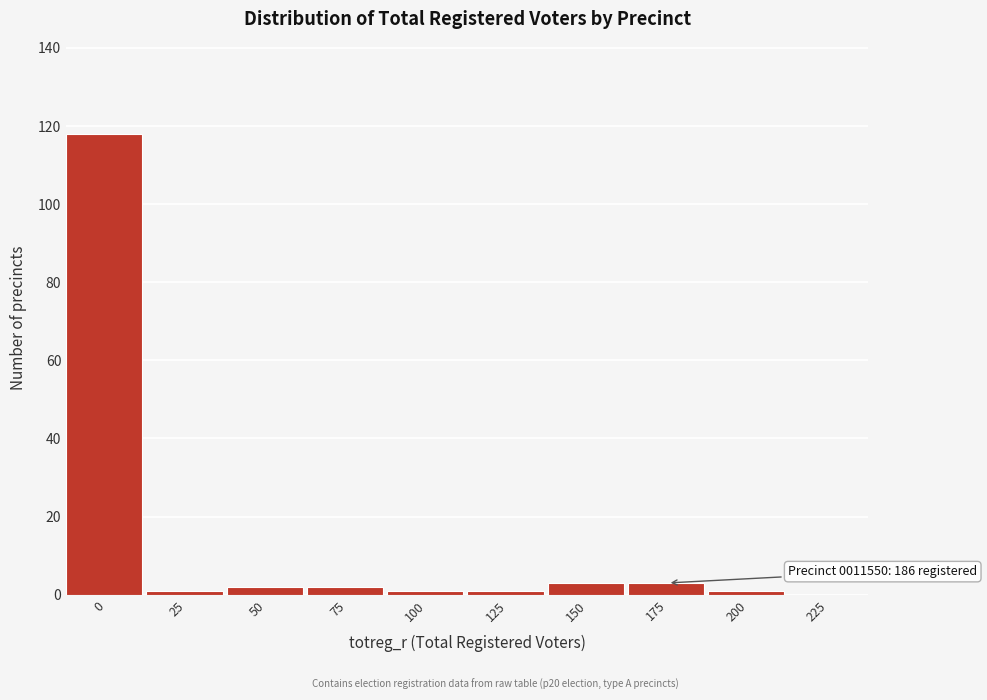

Reading right to left, transcribe all the data shown in this chart.

225=0	200=1	175=3	150=3	125=1	100=1	75=2	50=2	25=1	0=118